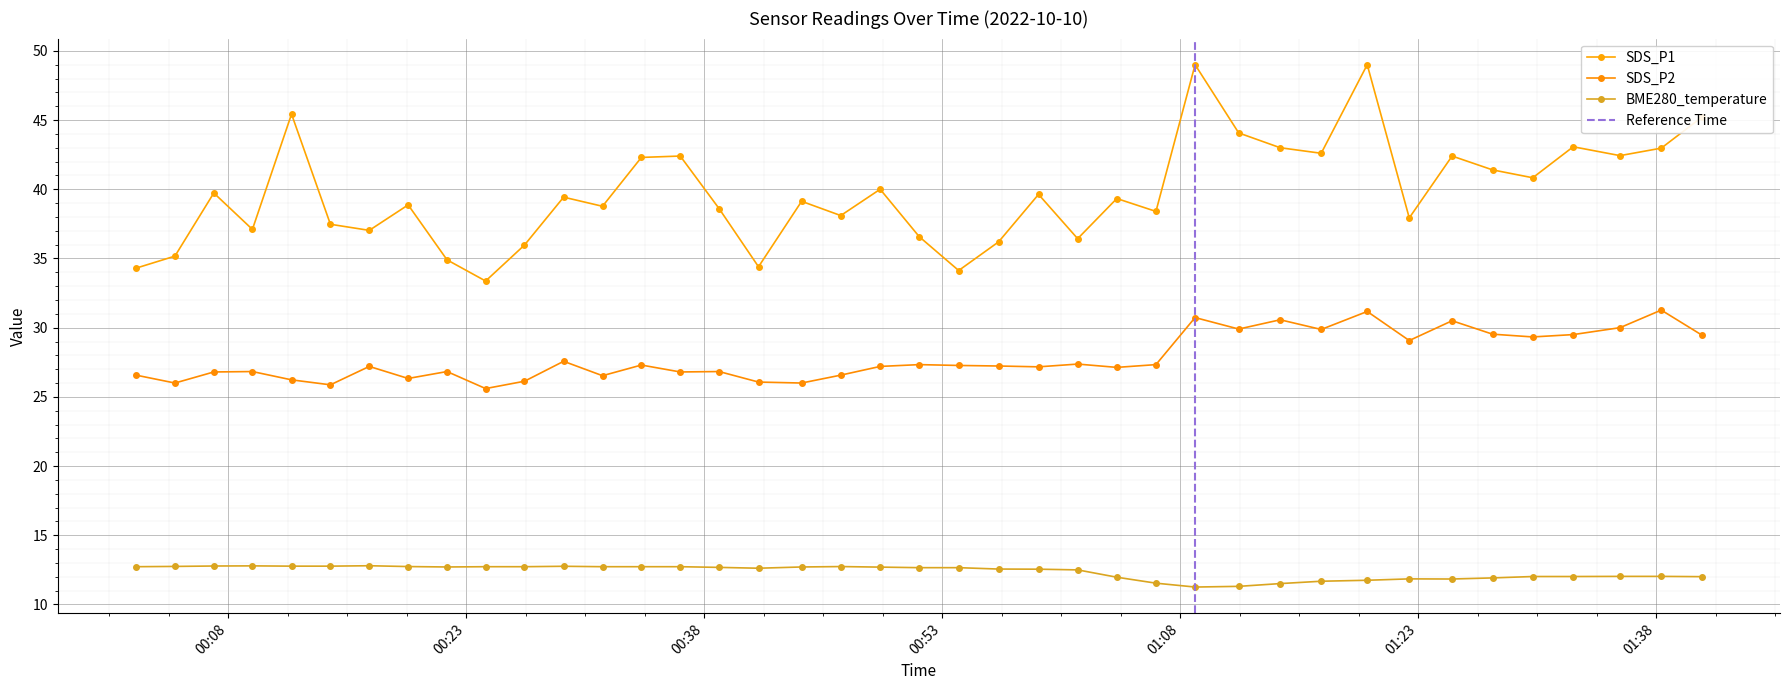

At 2022/10/10 00:24:13, list the series in order from smallest to largest.

BME280_temperature, SDS_P2, SDS_P1